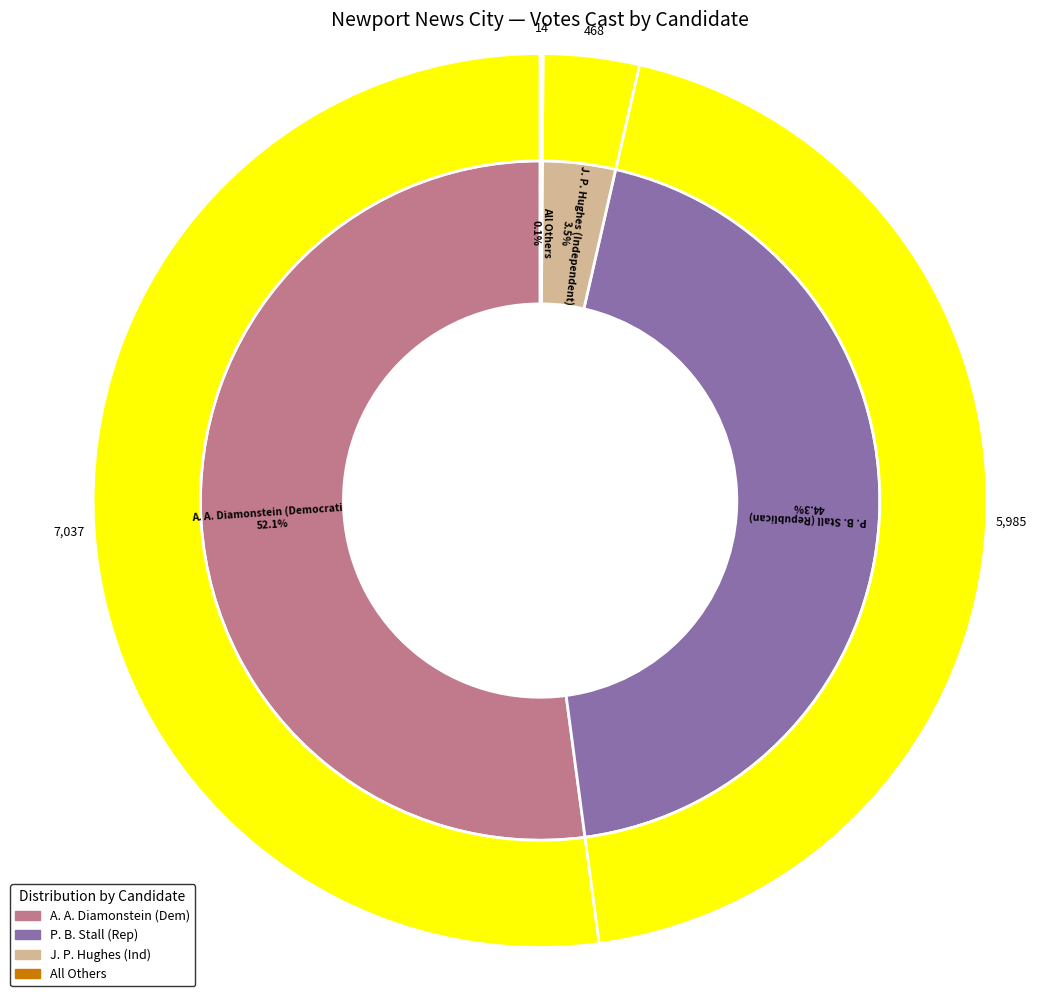

Is the sum of J. P. Hughes (Independent) and All Others greater than half?

No